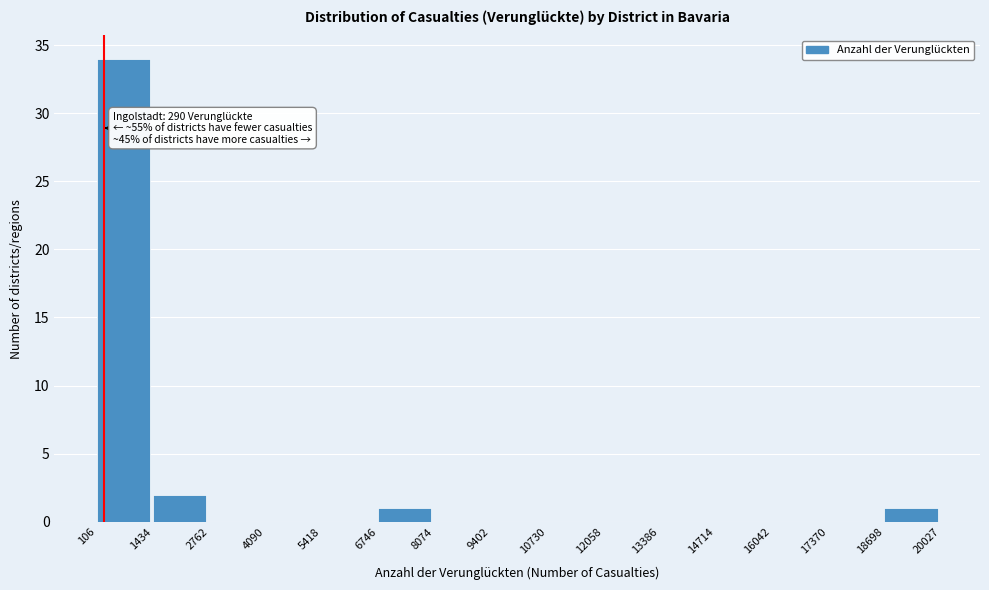

Over which range of the x-axis is the bar tallest?

106 to 1434